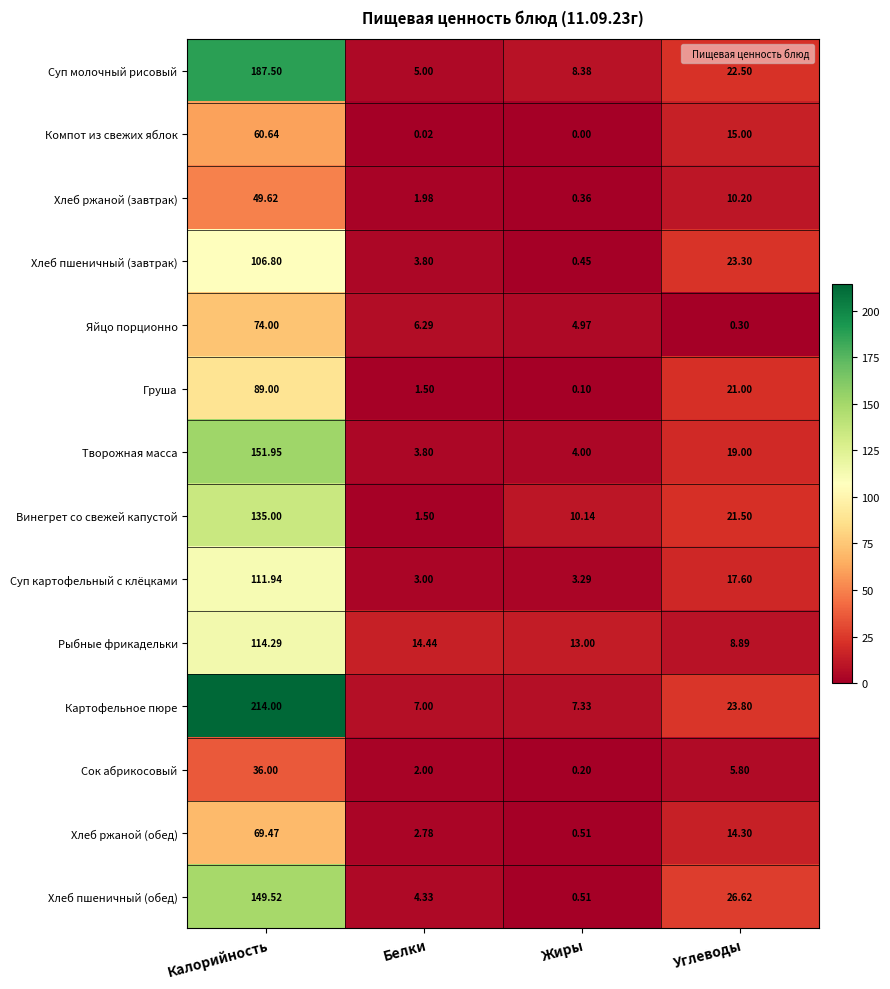

At which label does Рыбные фрикадельки first exceed 14?

Калорийность